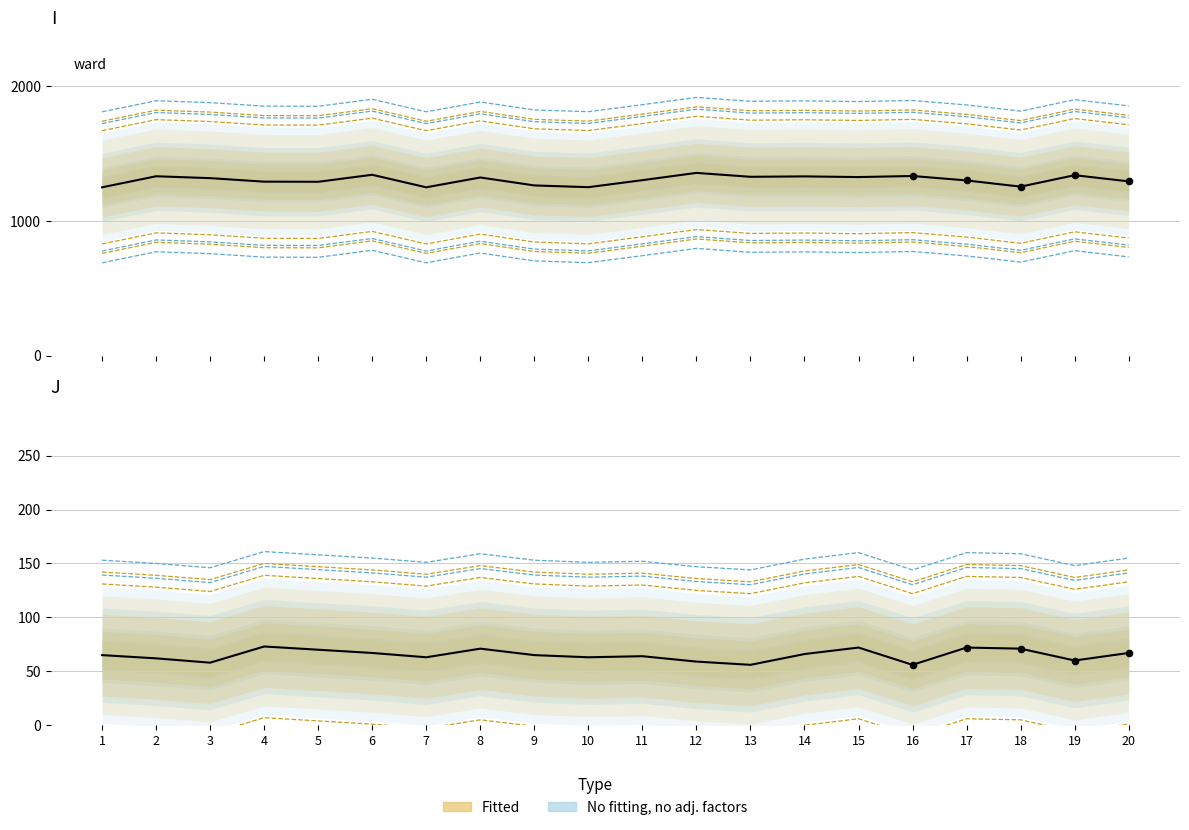

What is the change in value from 12 to 16?

-3